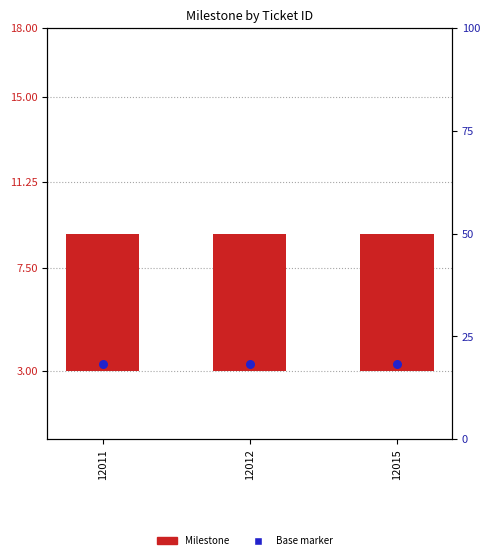

What are all the series names shown in the legend?

Milestone, Base marker